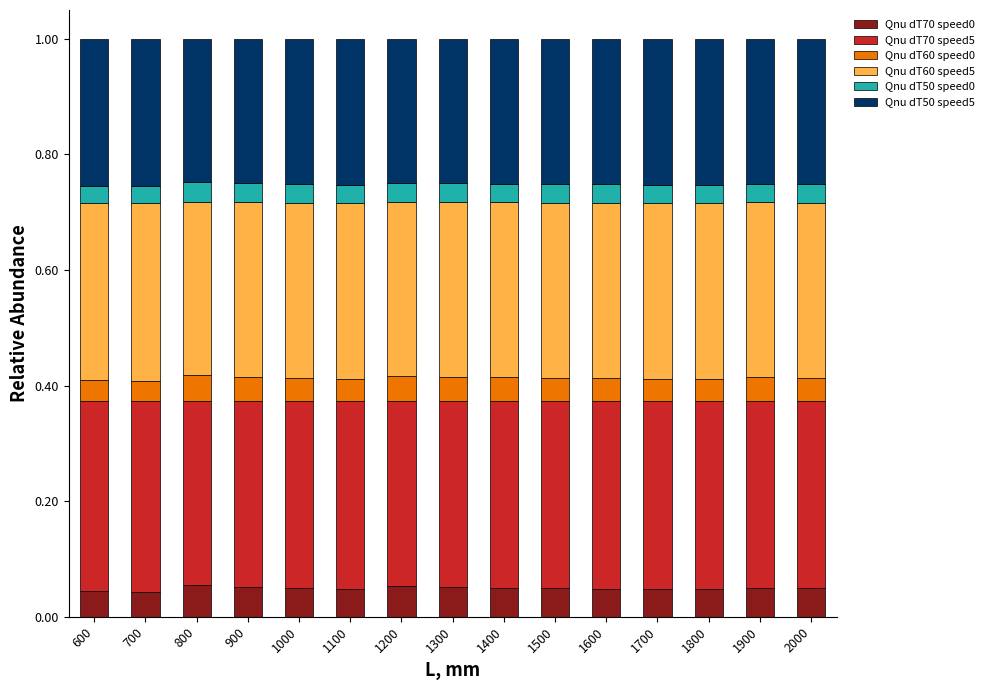

How many Qnu dT70 speed0 values are between 0 and 1?

15